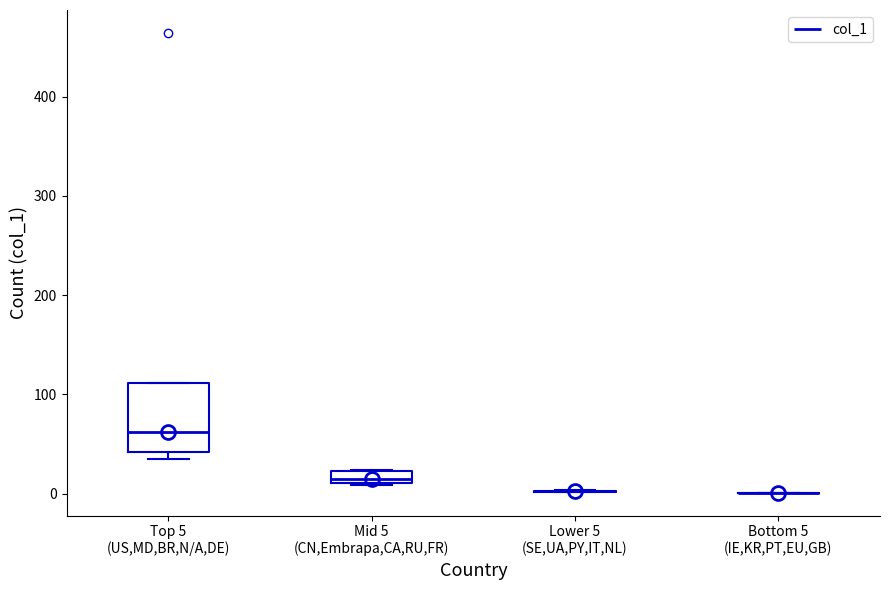

Comparing the boxes themselves (not the whiskers), which one is the tallest?

Top 5 (US,MD,BR,N/A,DE)